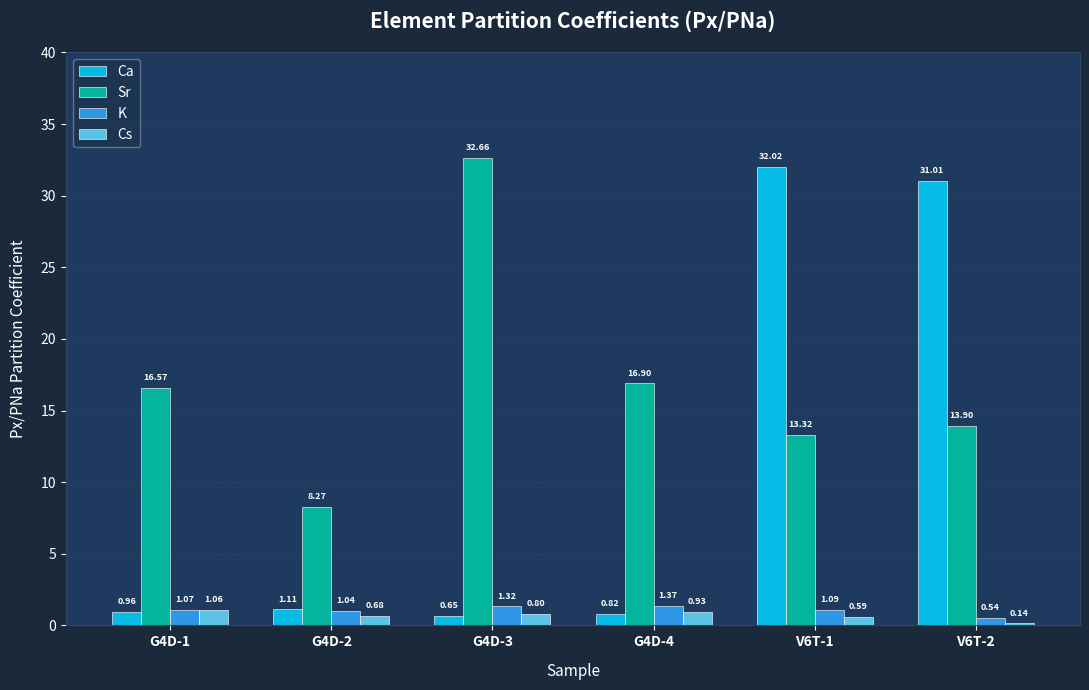

How many data points in Ca are above 1?

3